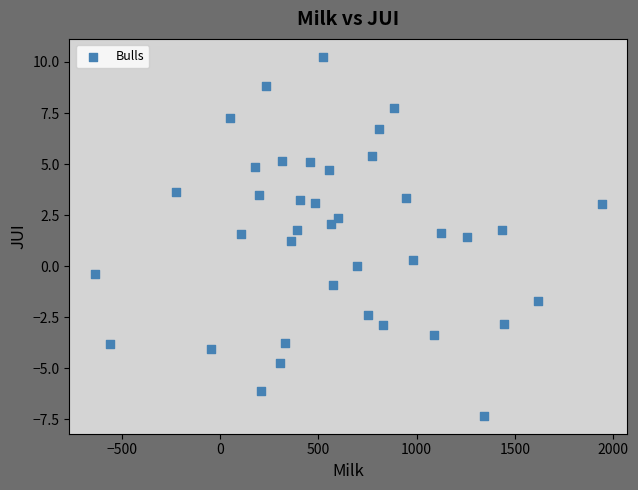

What Y value in the scatter plot is closest to 1?

1.2